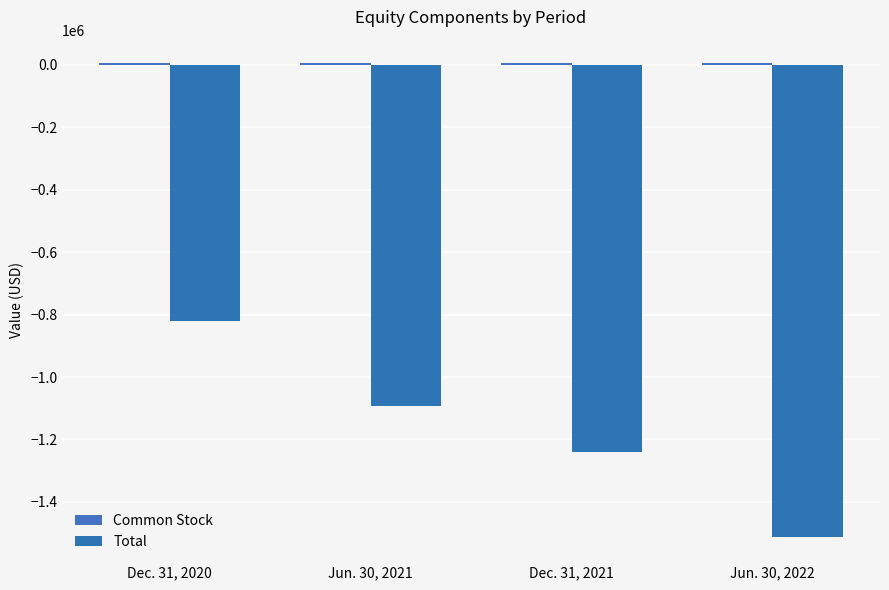

What is the label of the 4th bar from the right?

Dec. 31, 2020